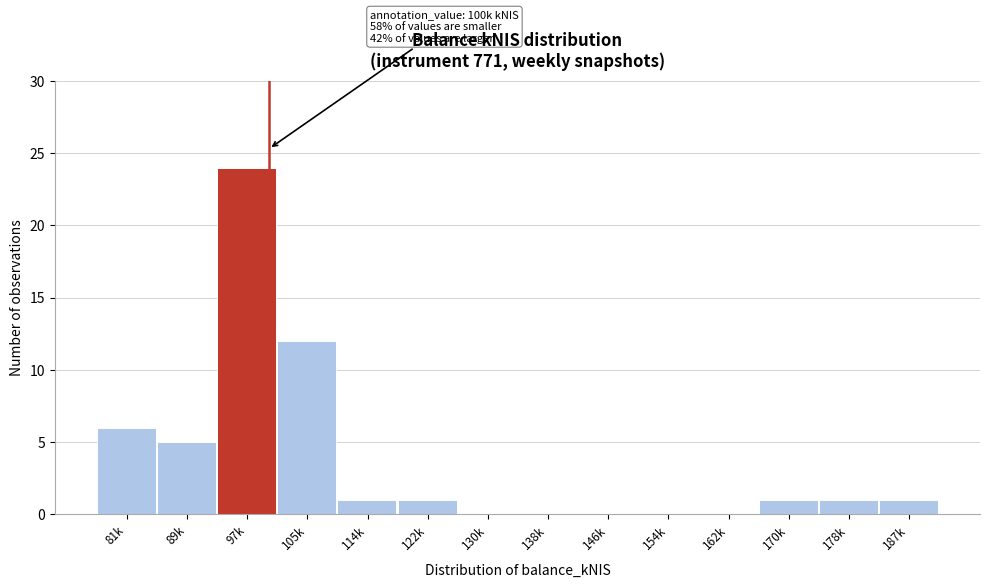

Reading left to right, list all the values displayed in this chart.

81k=6	89k=5	97k=24	105k=12	114k=1	122k=1	130k=0	138k=0	146k=0	154k=0	162k=0	170k=1	178k=1	187k=1